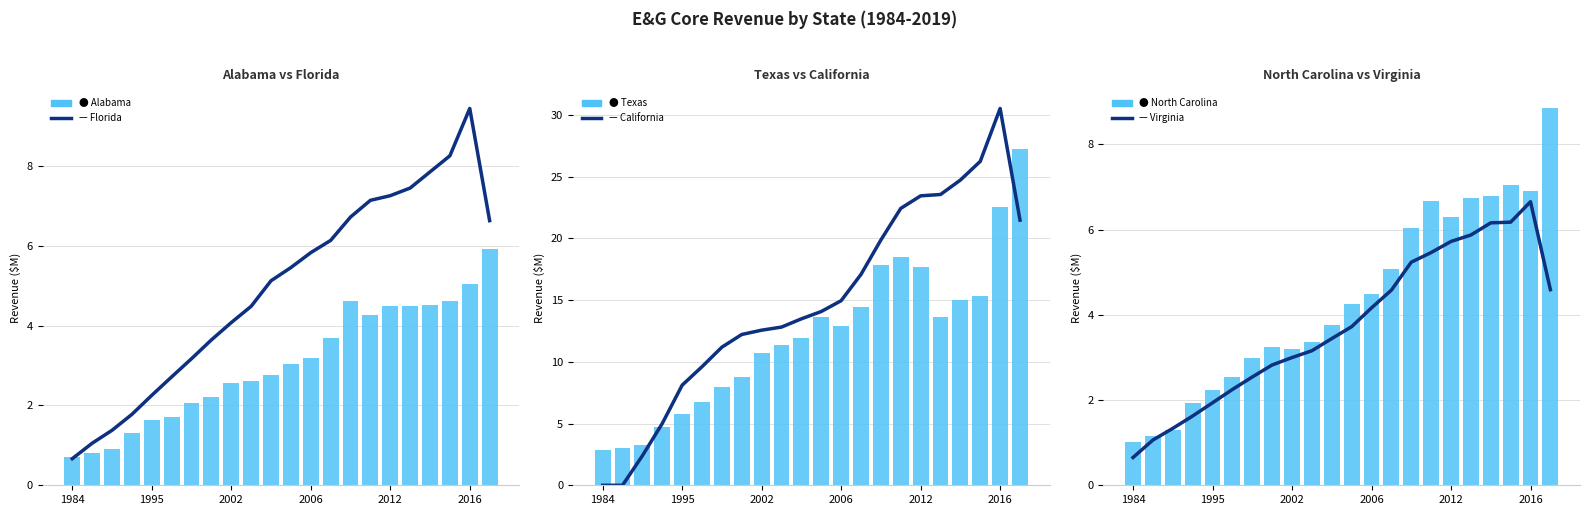

What is the difference between the maximum and minimum values in the Virginia series?

6.0